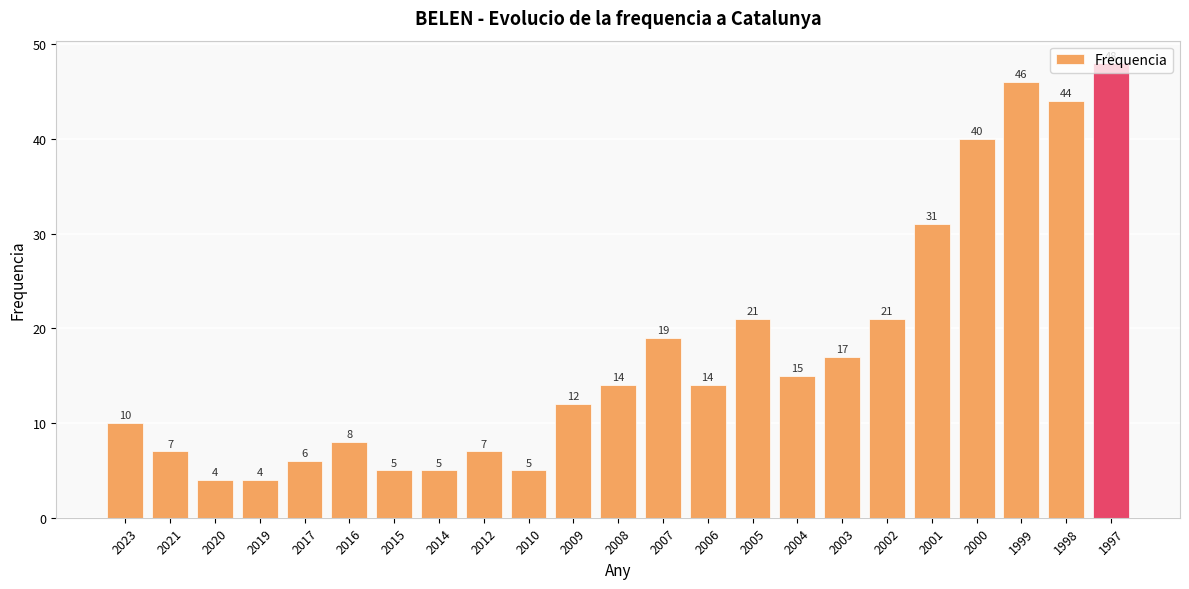

Is it true that the value at 2006 is 20?

False